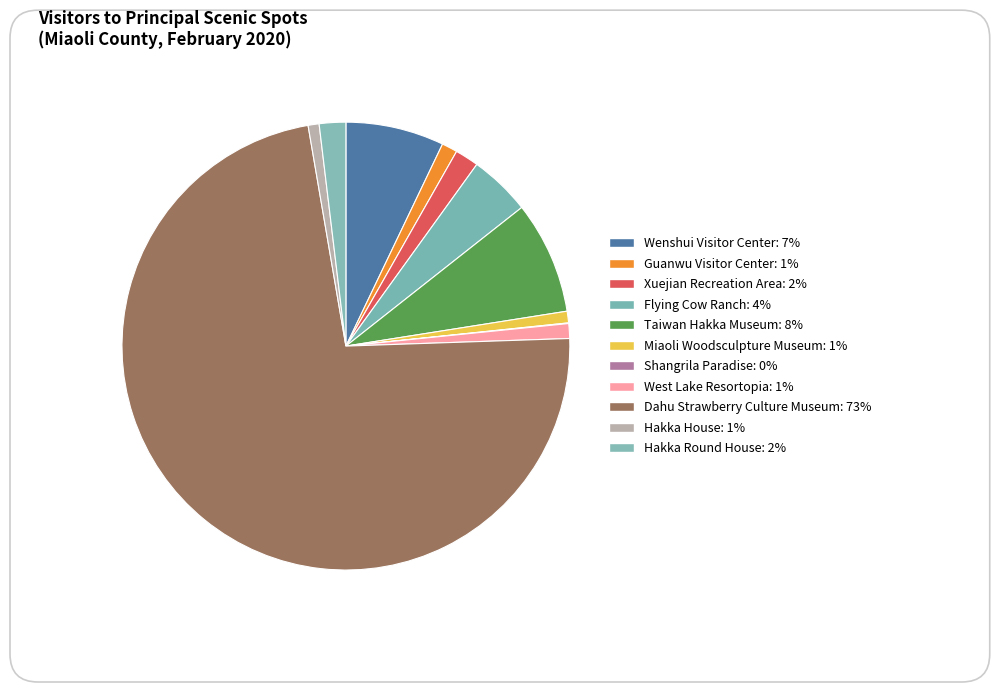

What is the change in value from Dahu Strawberry Culture Museum to Hakka Round House?

-340769